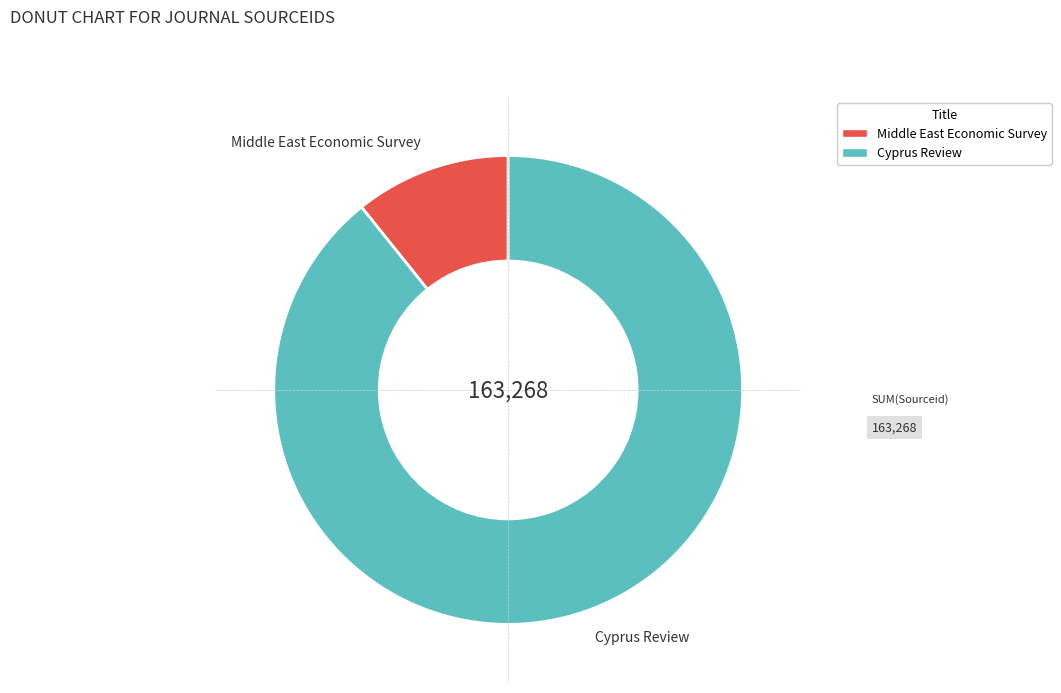

Which slice is the smallest?

Middle East Economic Survey